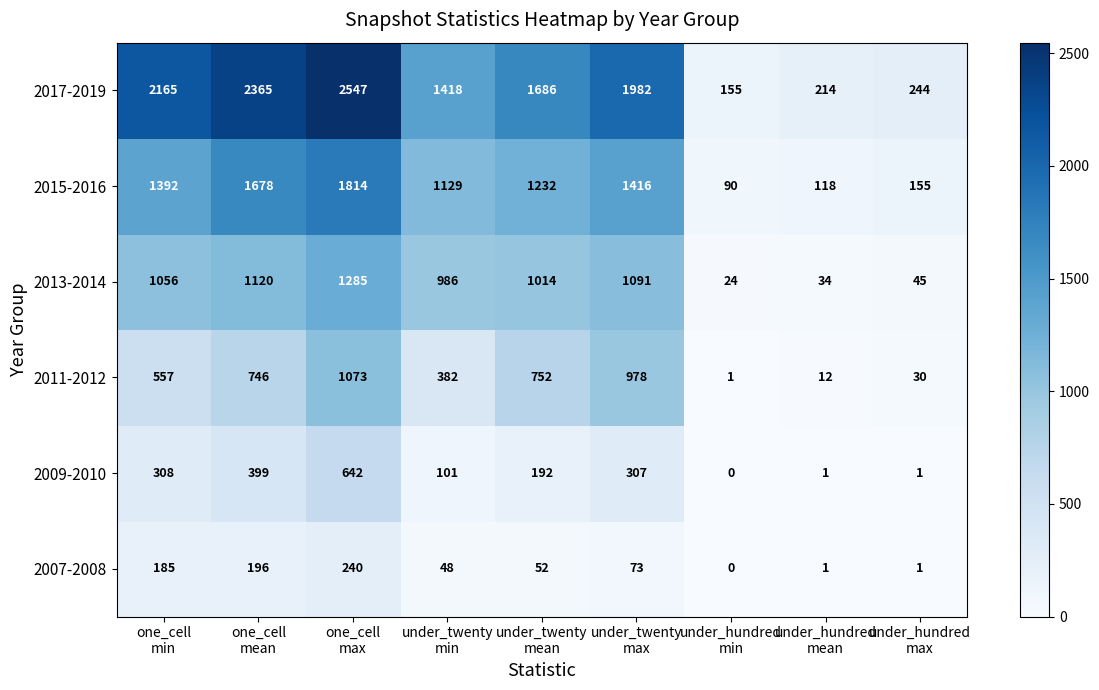

How many distinct data groups are displayed?

6